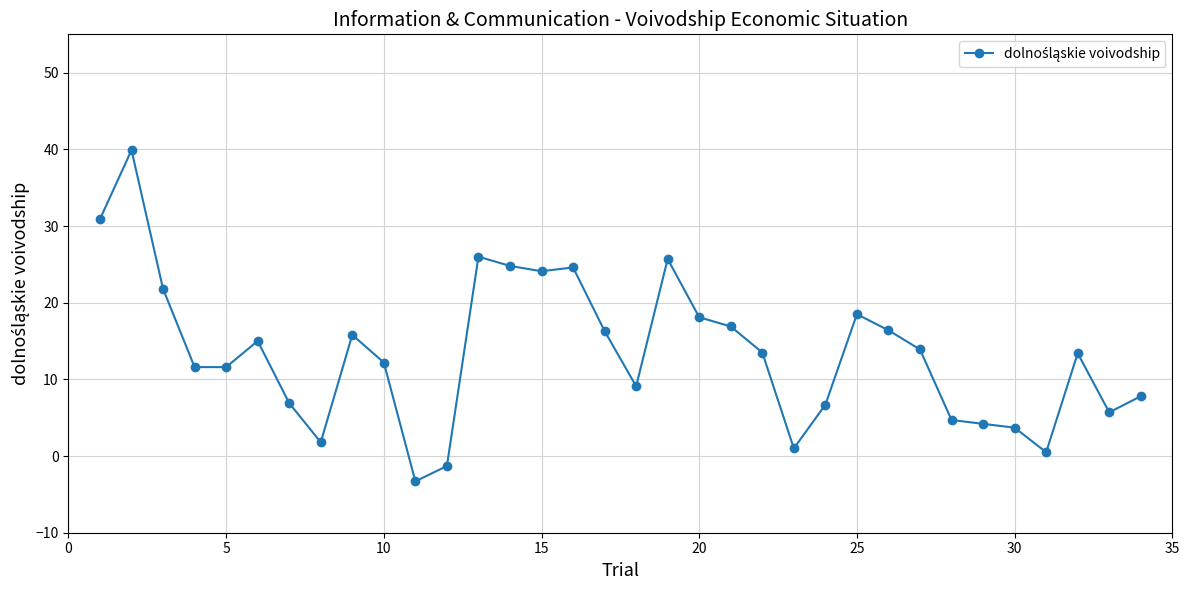

What is the difference between the second highest and second lowest values?

32.2